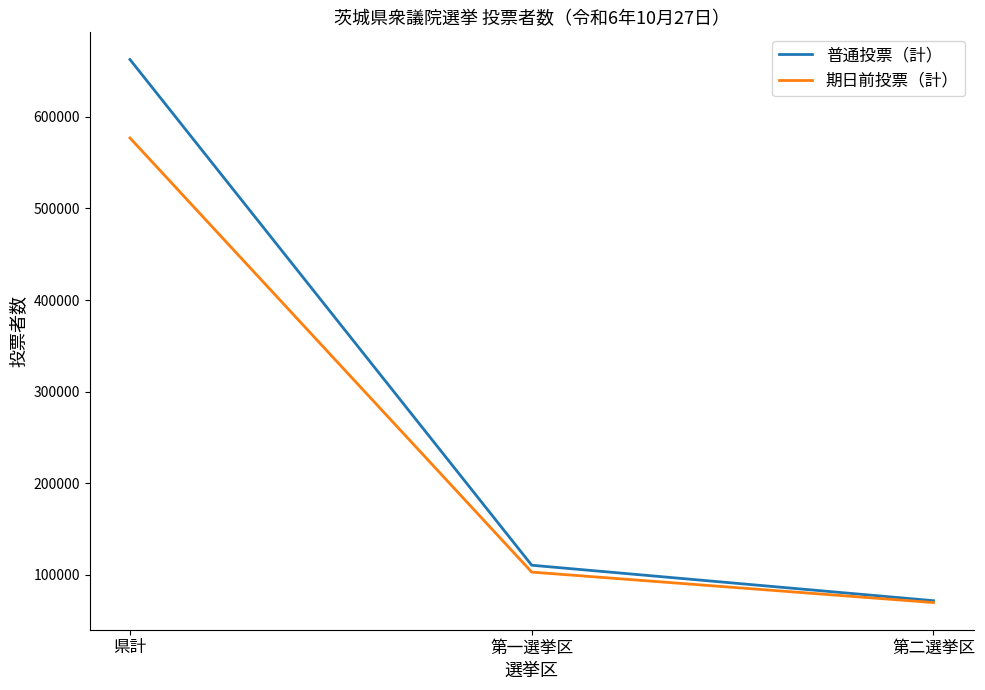

What is the maximum value shown in the chart?

662696